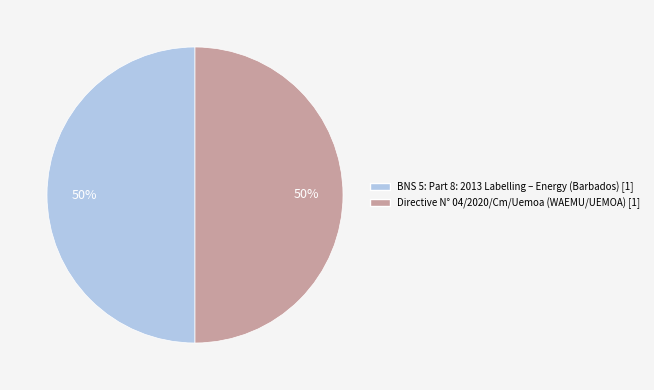

To the nearest percent, what is the average slice percentage?

50%